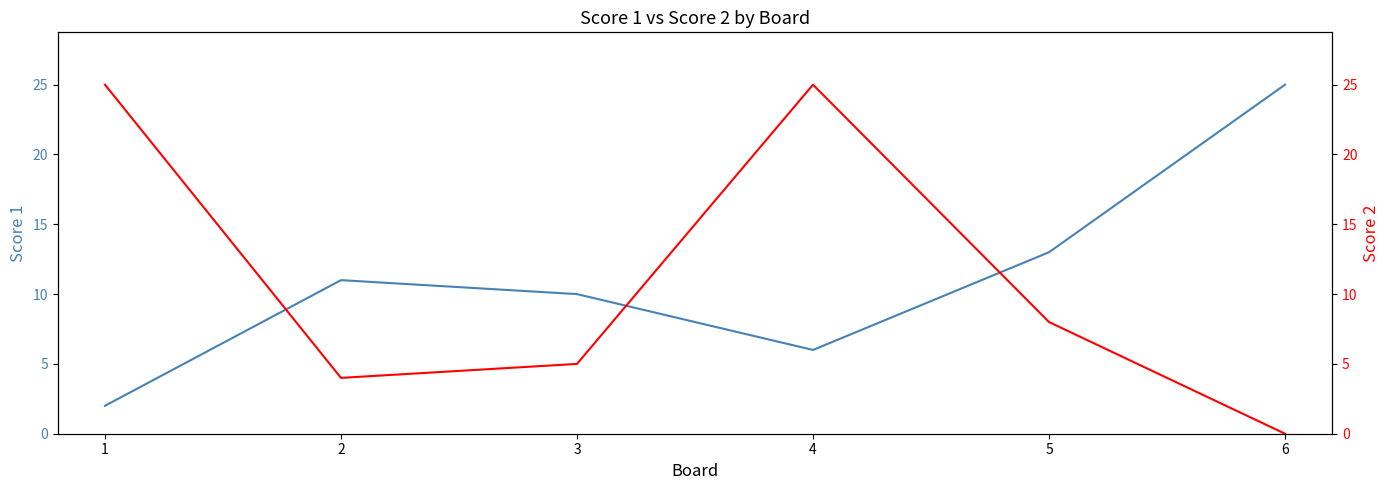

What is the difference between the maximum and minimum values in the Score 2 series?

25